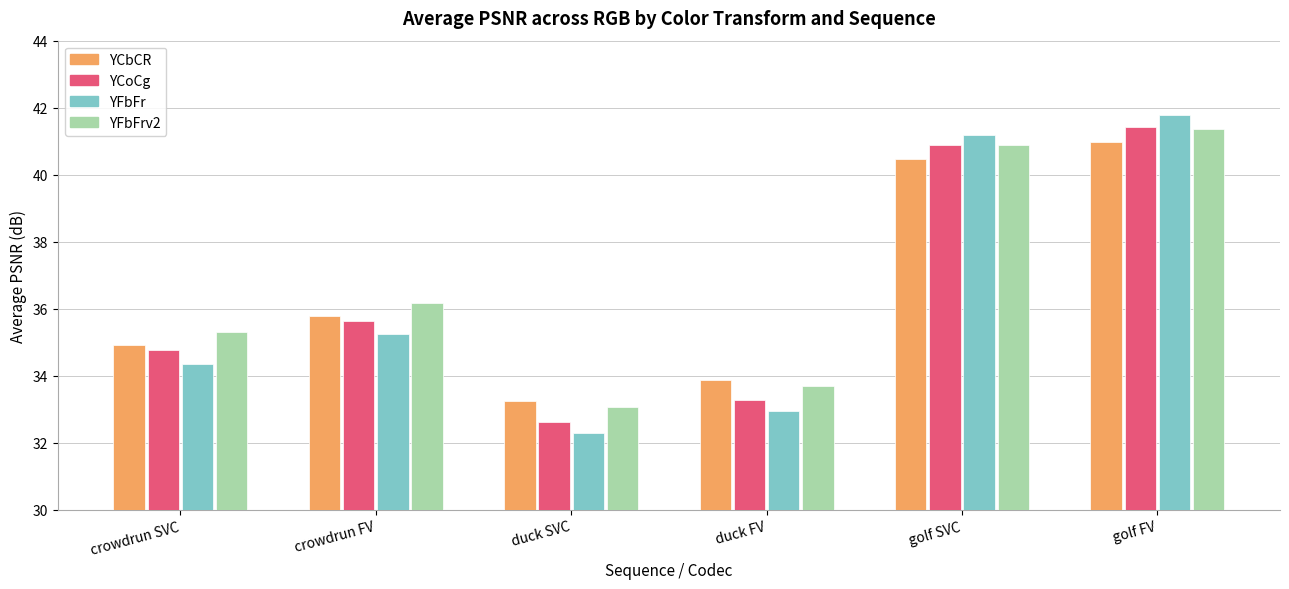

True or false: YCbCR has a value of 41.0 at golf FV.

True